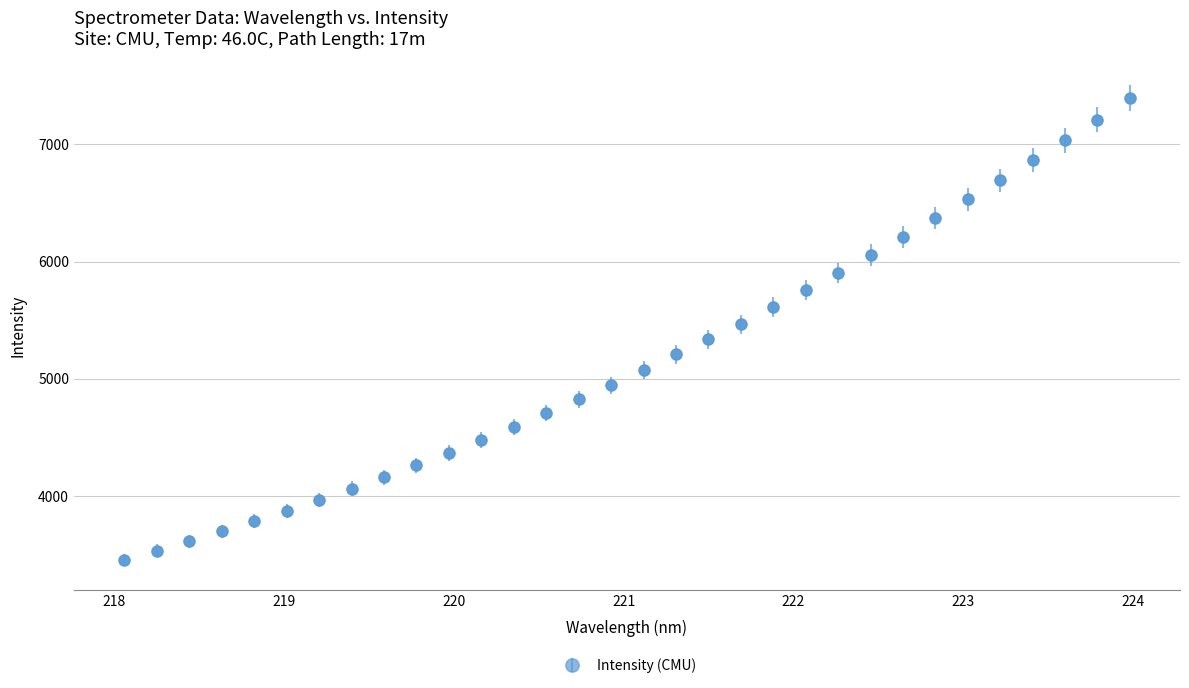

What is the sum of all values?

165045.2